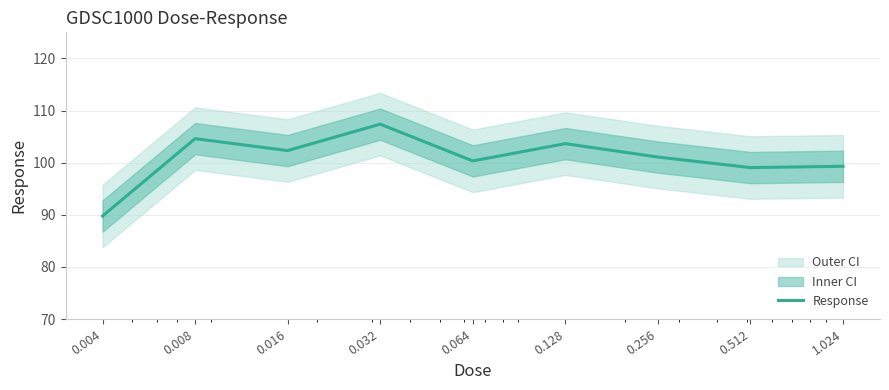

What is the label of the 3rd point from the right?

0.256